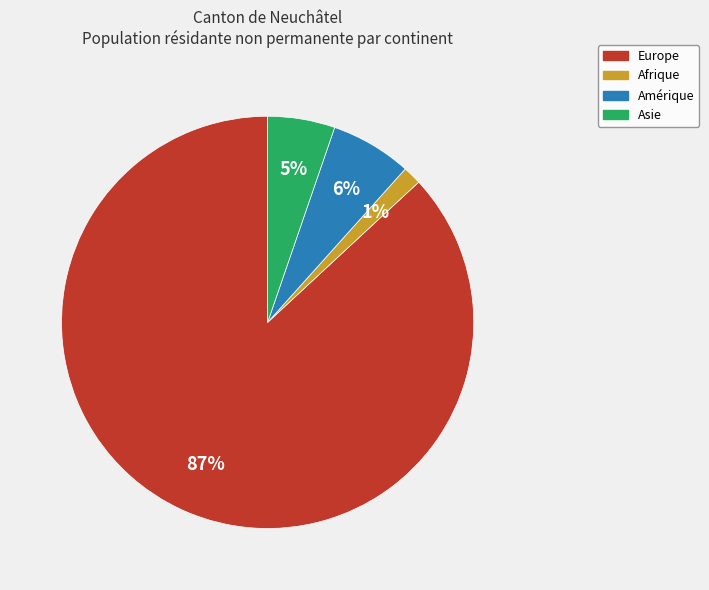

To the nearest percent, what is the average slice percentage?

25%